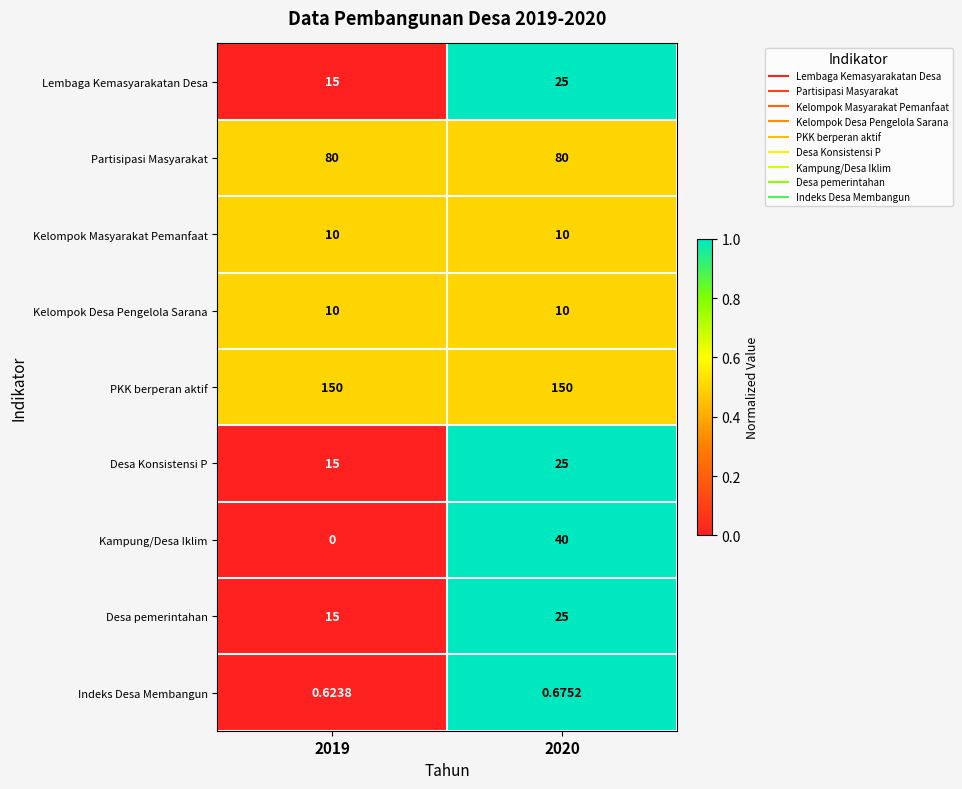

Which series has the largest total across all categories?

PKK berperan aktif